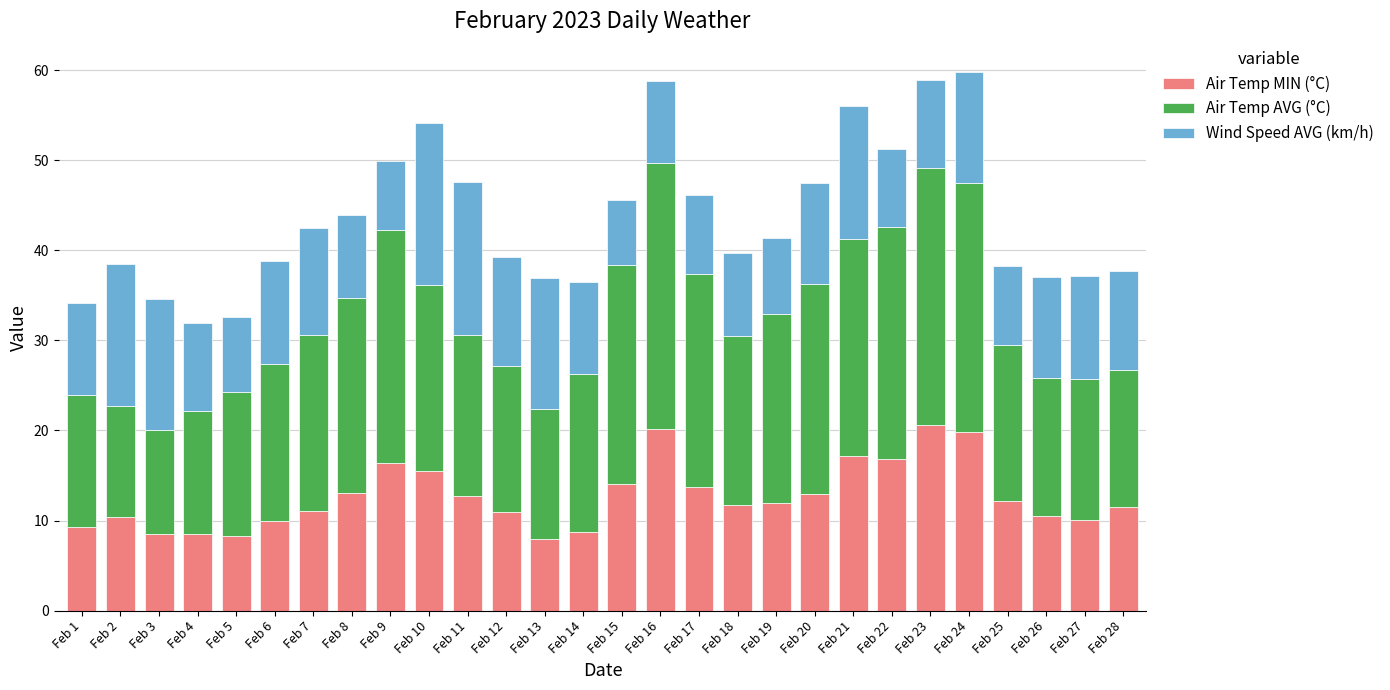

Is it true that Air Temp MIN (°C) equals 16.4 at Feb 9?

True